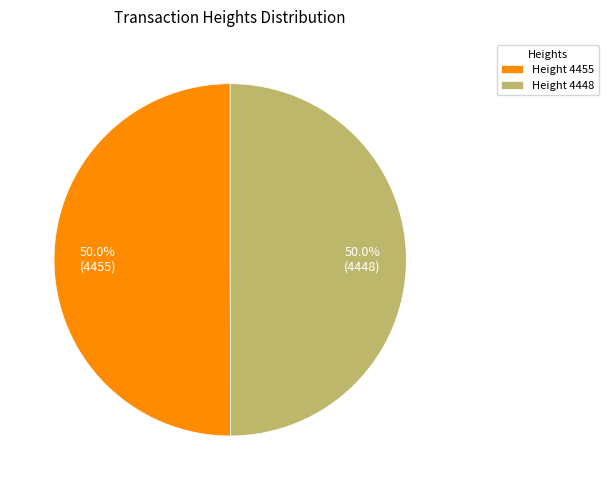

What is the ratio of the value at Height 4448 to the value at Height 4455?

1.0